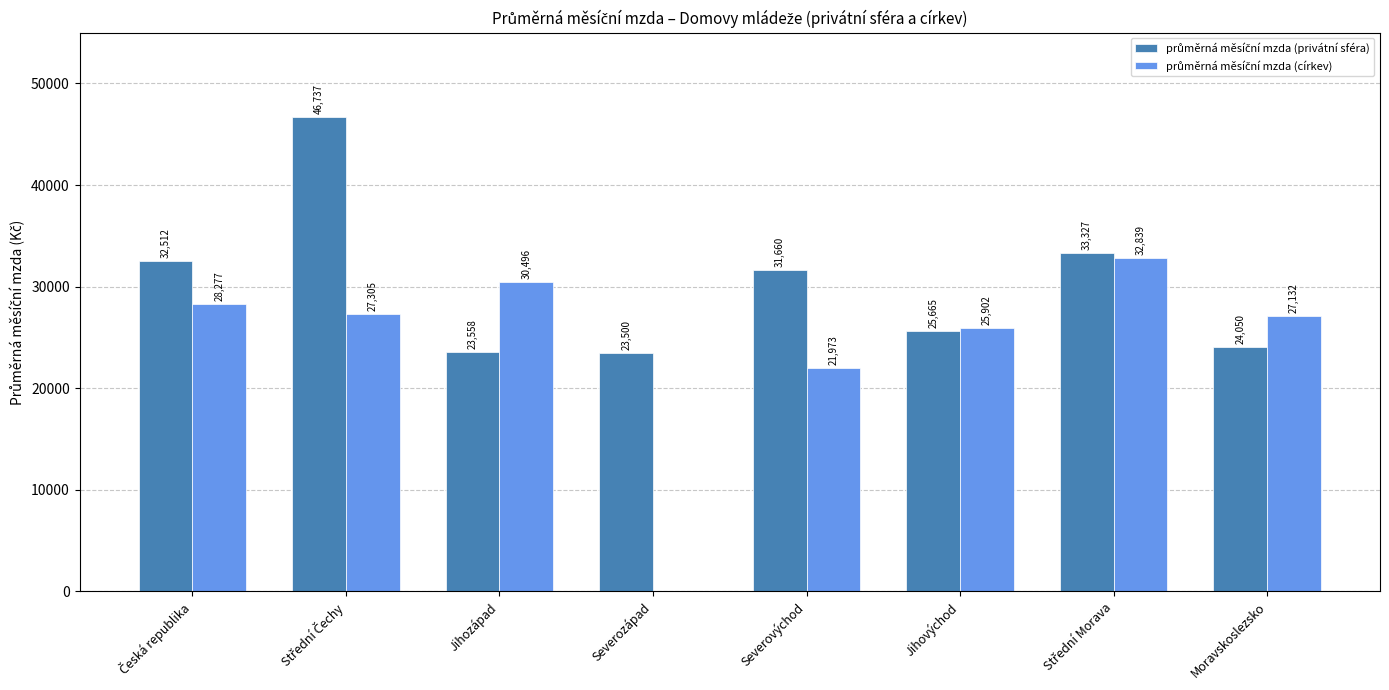

What is the greatest value displayed?

46737.5